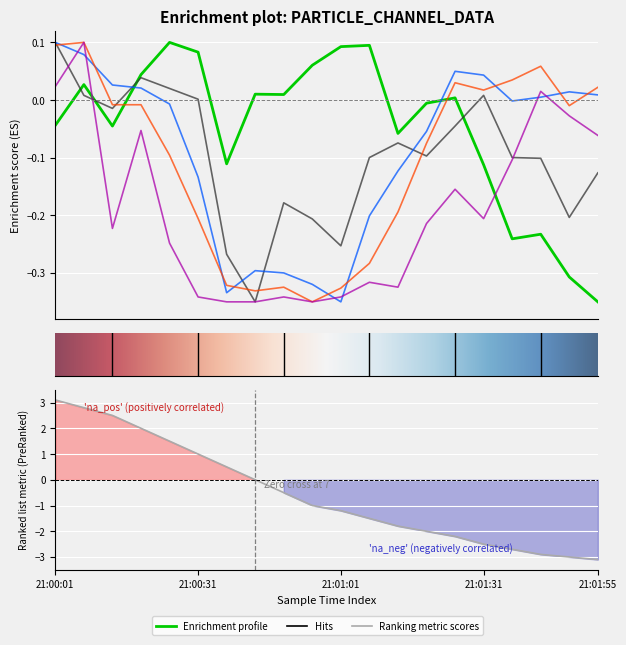

Reading left to right, list all the values displayed in this chart.

Counts/Channel 0: 21:00:01=-0.0	21:00:07=0.0	21:00:13=-0.0	21:00:19=0.0	21:00:25=0.1	21:00:31=0.1	21:00:37=-0.1	21:00:43=0.0	21:00:49=0.0	21:00:55=0.1	21:01:01=0.1	21:01:07=0.1	21:01:13=-0.1	21:01:19=-0.0	21:01:25=0.0	21:01:31=-0.1	21:01:37=-0.2	21:01:43=-0.2	21:01:49=-0.3	21:01:55=-0.3
Counts/Channel 1: 21:00:01=0.1	21:00:07=0.0	21:00:13=-0.0	21:00:19=0.0	21:00:25=0.0	21:00:31=0.0	21:00:37=-0.3	21:00:43=-0.3	21:00:49=-0.2	21:00:55=-0.2	21:01:01=-0.3	21:01:07=-0.1	21:01:13=-0.1	21:01:19=-0.1	21:01:25=-0.0	21:01:31=0.0	21:01:37=-0.1	21:01:43=-0.1	21:01:49=-0.2	21:01:55=-0.1
Counts/Channel 2: 21:00:01=0.1	21:00:07=0.1	21:00:13=0.0	21:00:19=0.0	21:00:25=-0.0	21:00:31=-0.1	21:00:37=-0.3	21:00:43=-0.3	21:00:49=-0.3	21:00:55=-0.3	21:01:01=-0.3	21:01:07=-0.2	21:01:13=-0.1	21:01:19=-0.1	21:01:25=0.0	21:01:31=0.0	21:01:37=-0.0	21:01:43=0.0	21:01:49=0.0	21:01:55=0.0
Counts/Channel 3: 21:00:01=0.1	21:00:07=0.1	21:00:13=-0.0	21:00:19=-0.0	21:00:25=-0.1	21:00:31=-0.2	21:00:37=-0.3	21:00:43=-0.3	21:00:49=-0.3	21:00:55=-0.3	21:01:01=-0.3	21:01:07=-0.3	21:01:13=-0.2	21:01:19=-0.1	21:01:25=0.0	21:01:31=0.0	21:01:37=0.0	21:01:43=0.1	21:01:49=-0.0	21:01:55=0.0
Counts/Channel 4: 21:00:01=0.0	21:00:07=0.1	21:00:13=-0.2	21:00:19=-0.1	21:00:25=-0.2	21:00:31=-0.3	21:00:37=-0.3	21:00:43=-0.3	21:00:49=-0.3	21:00:55=-0.3	21:01:01=-0.3	21:01:07=-0.3	21:01:13=-0.3	21:01:19=-0.2	21:01:25=-0.2	21:01:31=-0.2	21:01:37=-0.1	21:01:43=0.0	21:01:49=-0.0	21:01:55=-0.1